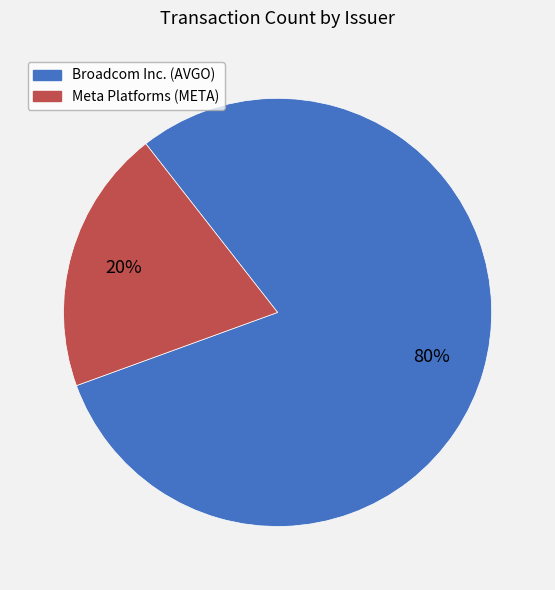

Which category has the smallest portion of the pie?

Meta Platforms (META)